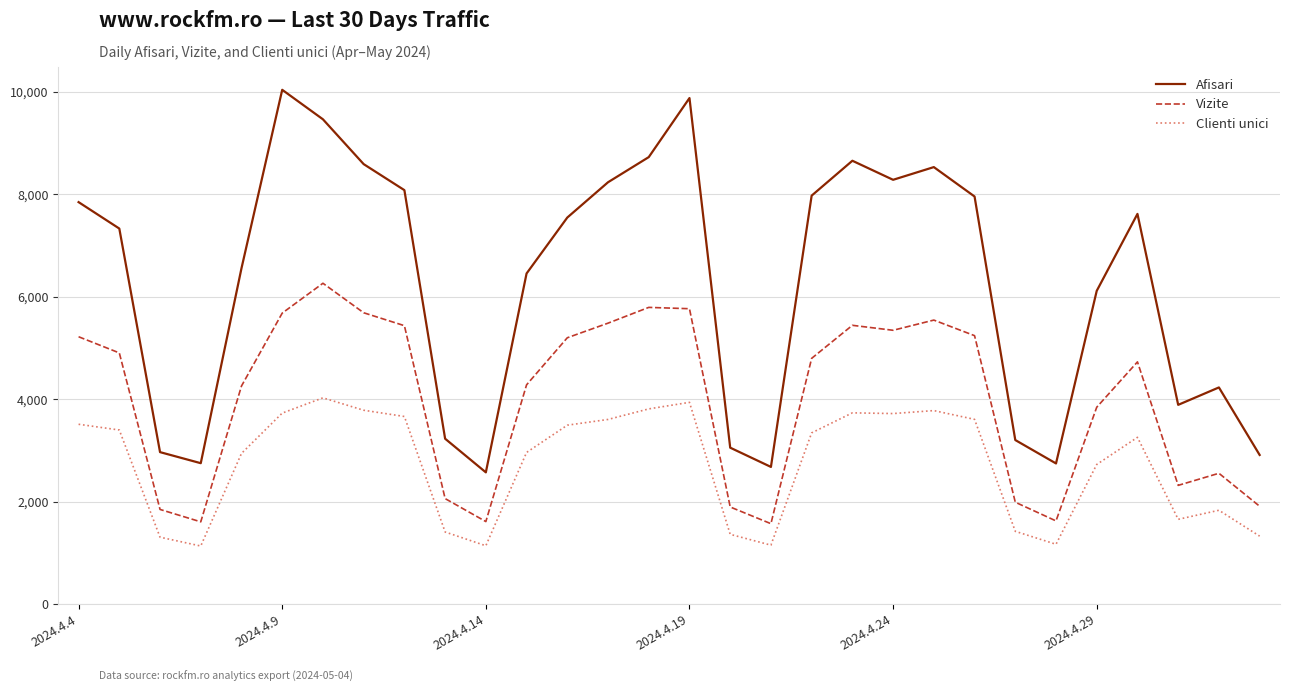

List the series in order of their overall mean, highest first.

Afisari, Vizite, Clienti unici